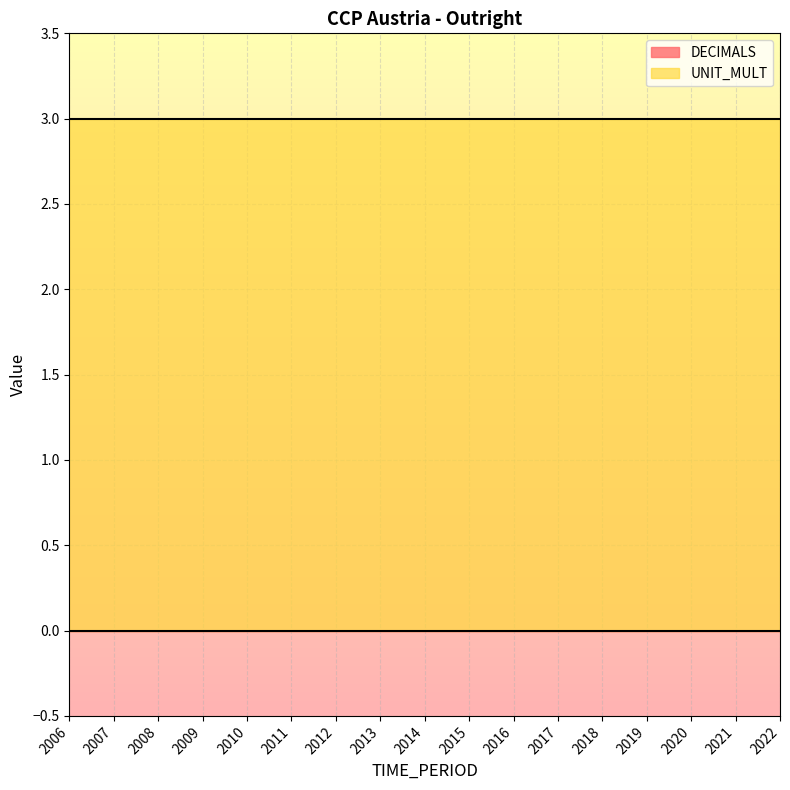

True or false: UNIT_MULT and DECIMALS intersect in this chart.

False